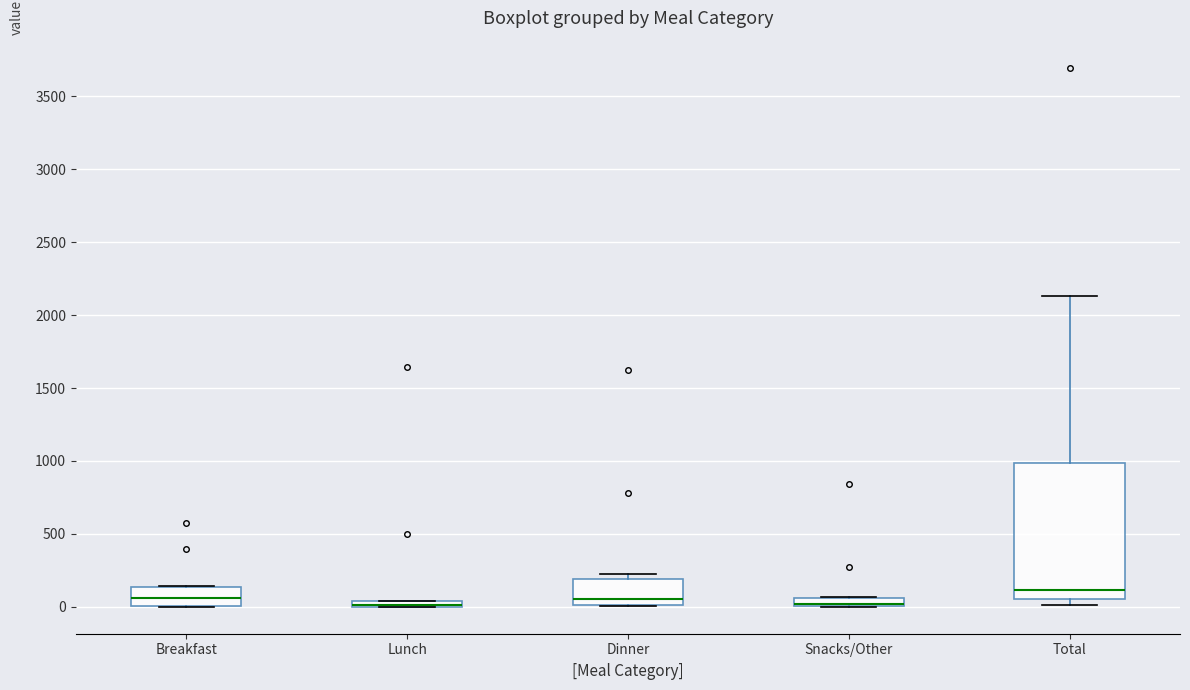

Which box is the tallest, from its lower edge to its upper edge?

Total